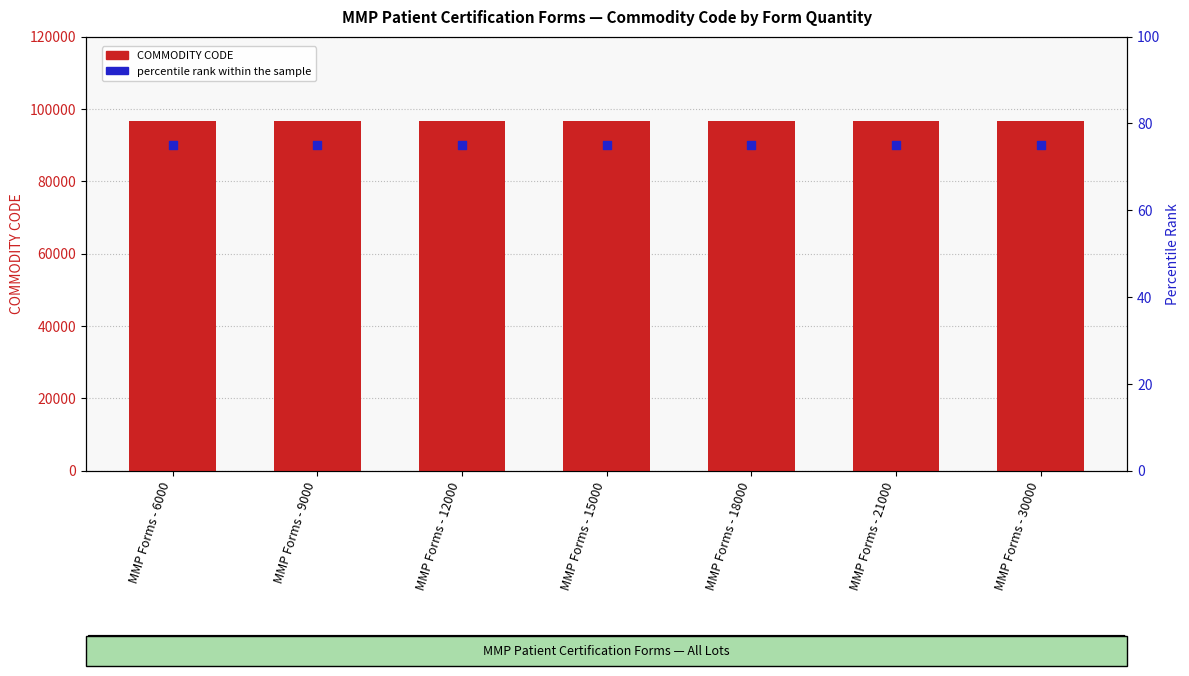

Is the value of COMMODITY CODE at MMP Forms - 21000 greater than the value of percentile rank within the sample at MMP Forms - 15000?

Yes